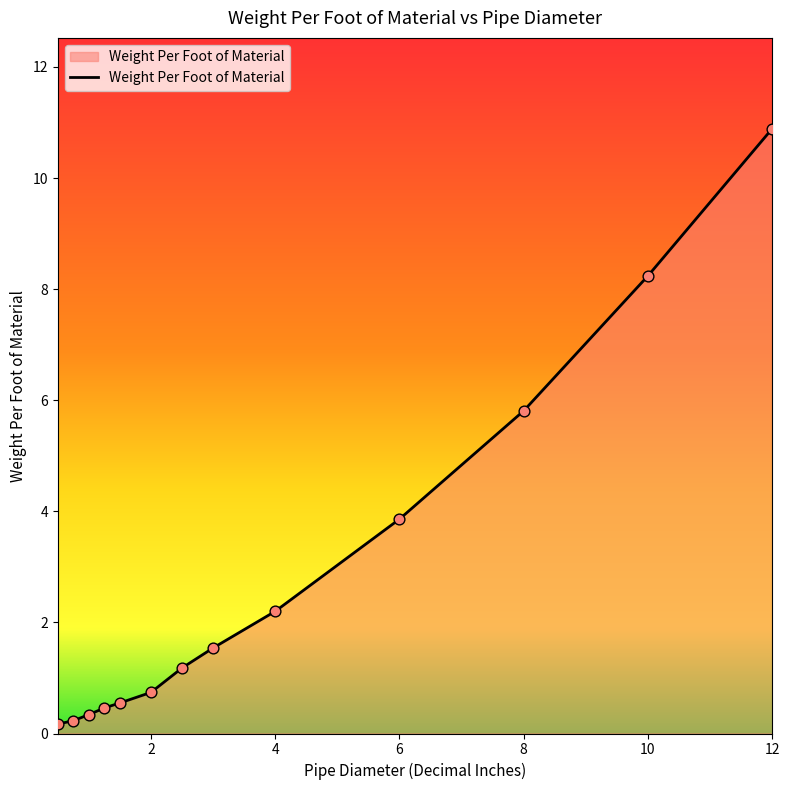

What is the difference between the maximum and minimum values?

10.7